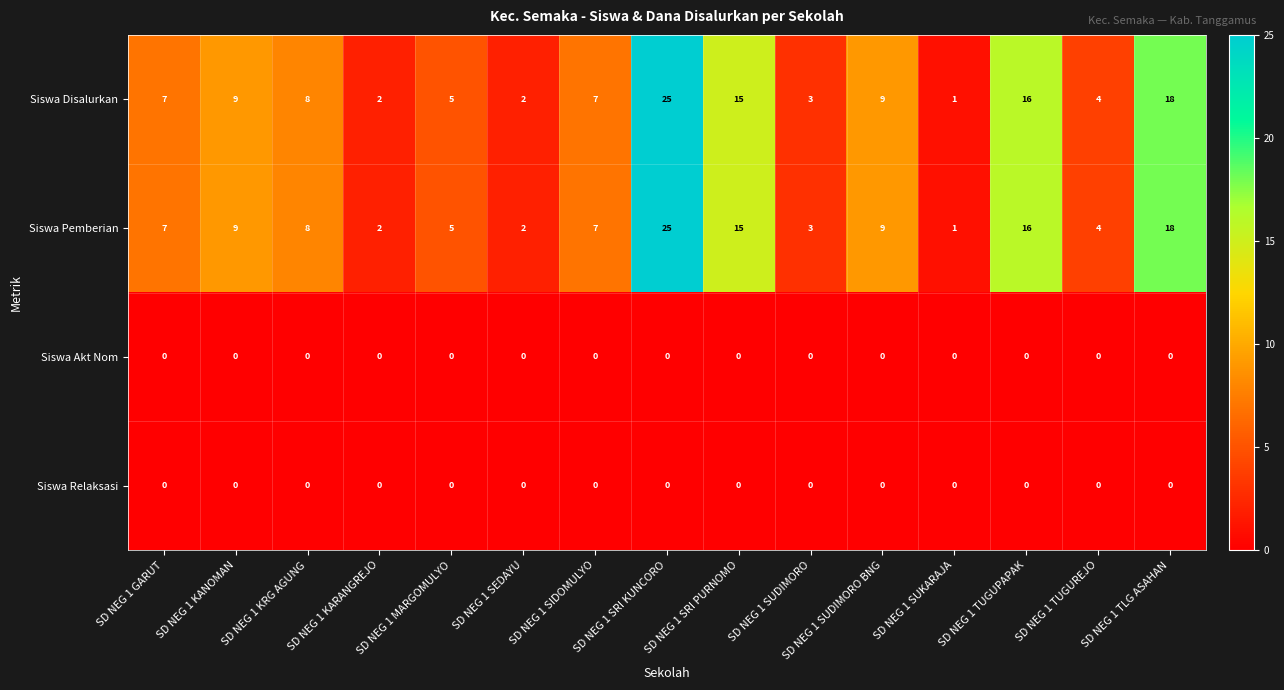

Where is Siswa Pemberian nearest to the value 13?

SD NEG 1 SRI PURNOMO